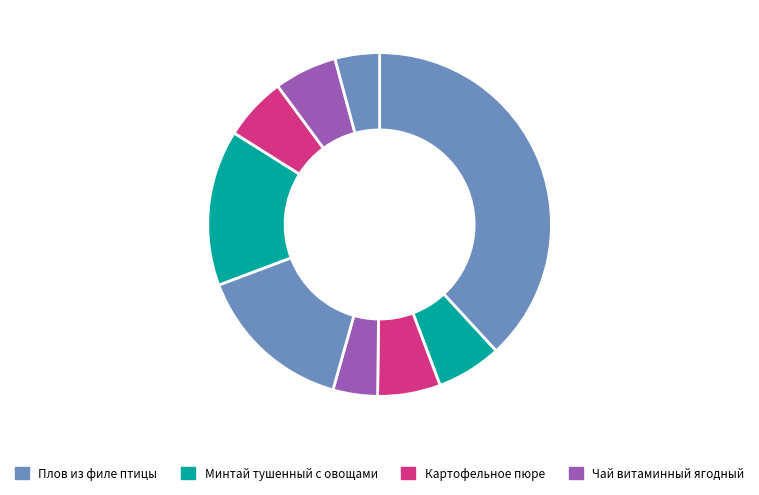

How many segments does this pie chart have?

9